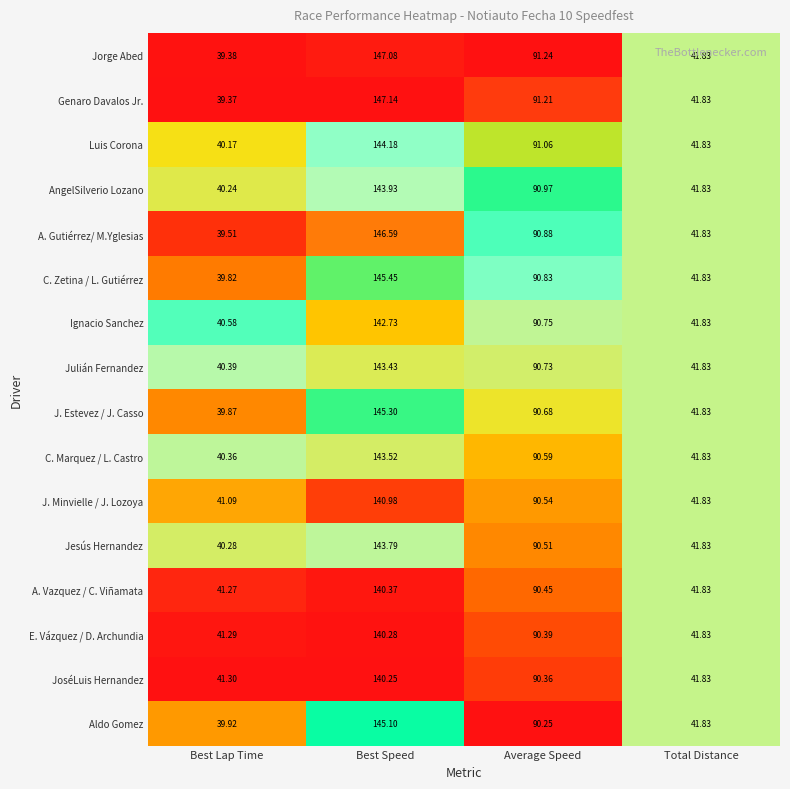

Rank the series at Best Speed from highest to lowest value.

Genaro Davalos Jr., Jorge Abed, A. Gutiérrez/ M.Yglesias, C. Zetina / L. Gutiérrez, J. Estevez / J. Casso, Aldo Gomez, Luis Corona, AngelSilverio Lozano, Jesús Hernandez, C. Marquez / L. Castro, Julián Fernandez, Ignacio Sanchez, J. Minvielle / J. Lozoya, A. Vazquez / C. Viñamata, E. Vázquez / D. Archundia, JoséLuis Hernandez